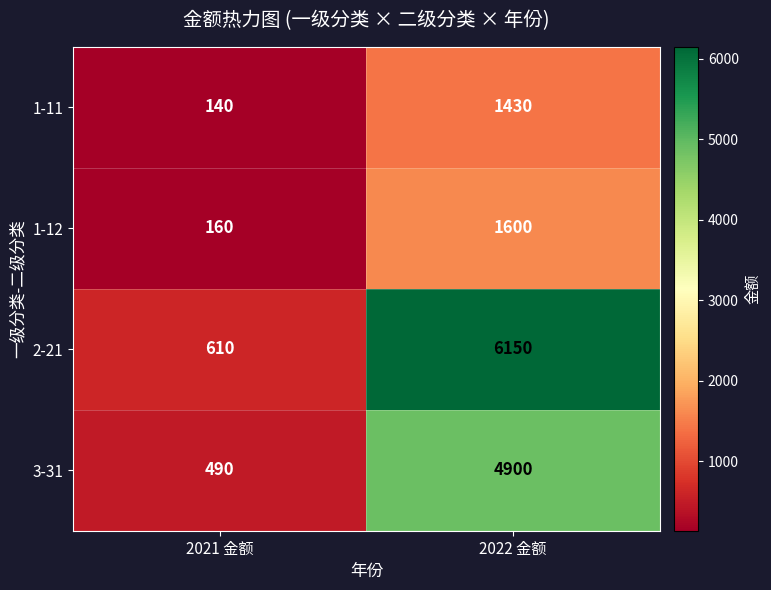

Reading right to left, transcribe all the data shown in this chart.

1-11: 1430	140
1-12: 1600	160
2-21: 6150	610
3-31: 4900	490